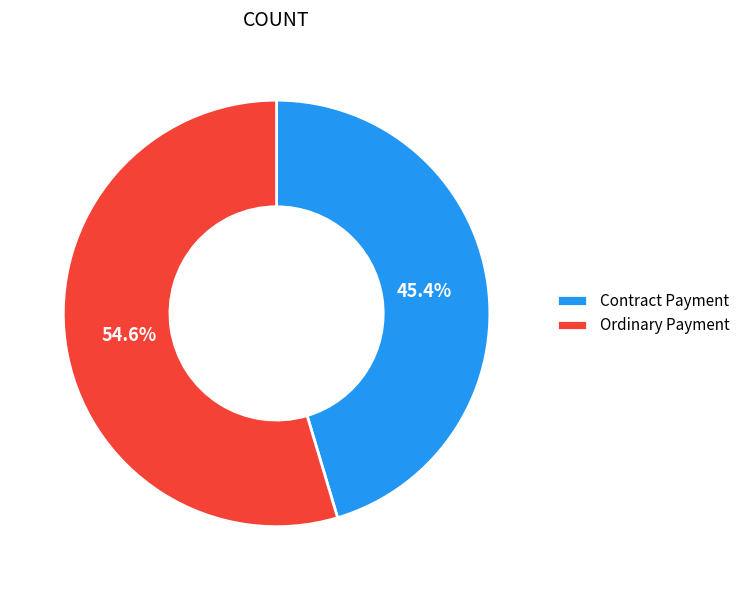

What is the majority slice?

Ordinary Payment